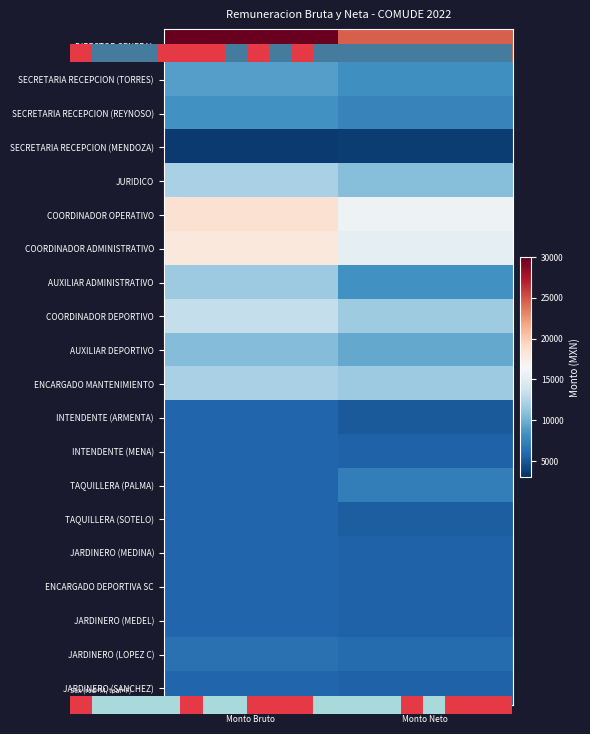

Where is TAQUILLERA (PALMA) nearest to the value 6458?

Monto Bruto